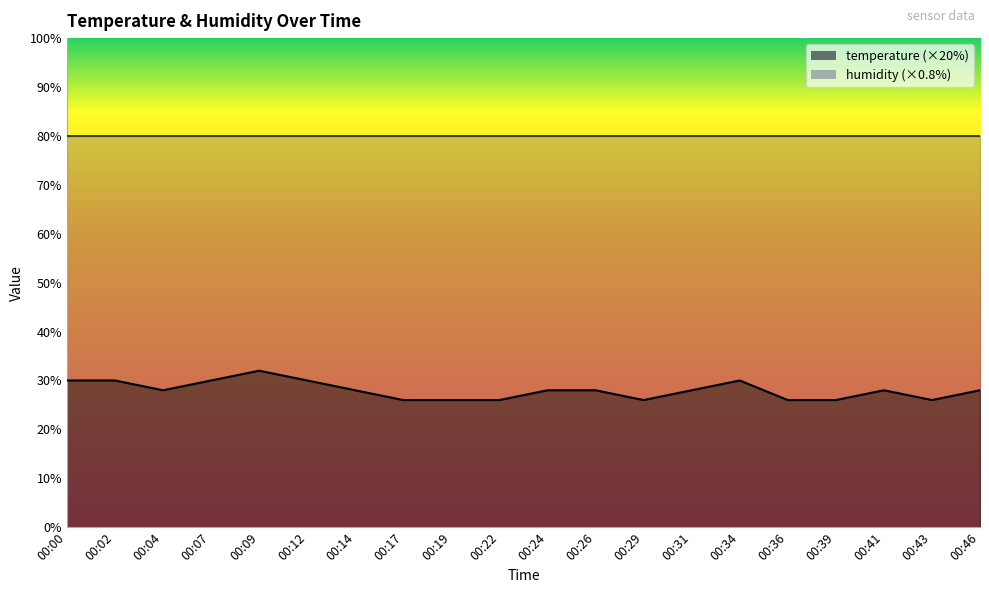

True or false: there are more than 0 points higher than both neighbors.

True